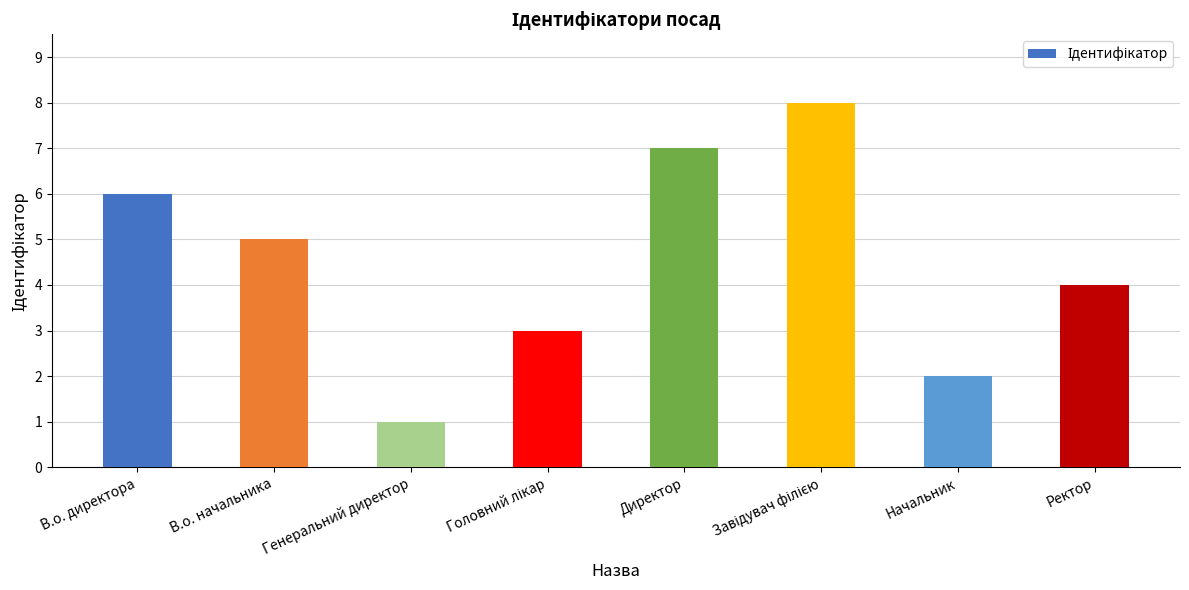

Are the bars grouped side by side (vs. stacked)?

No